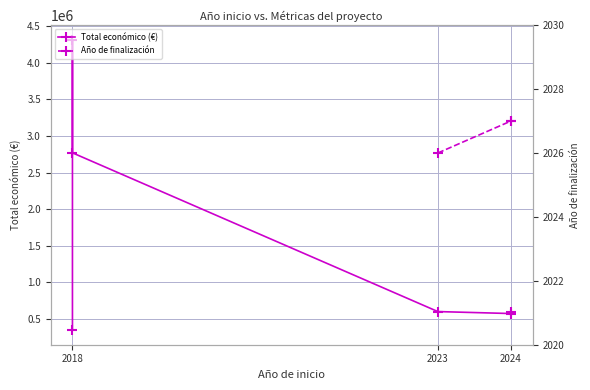

At which label is the value closest to 2330308?

2018